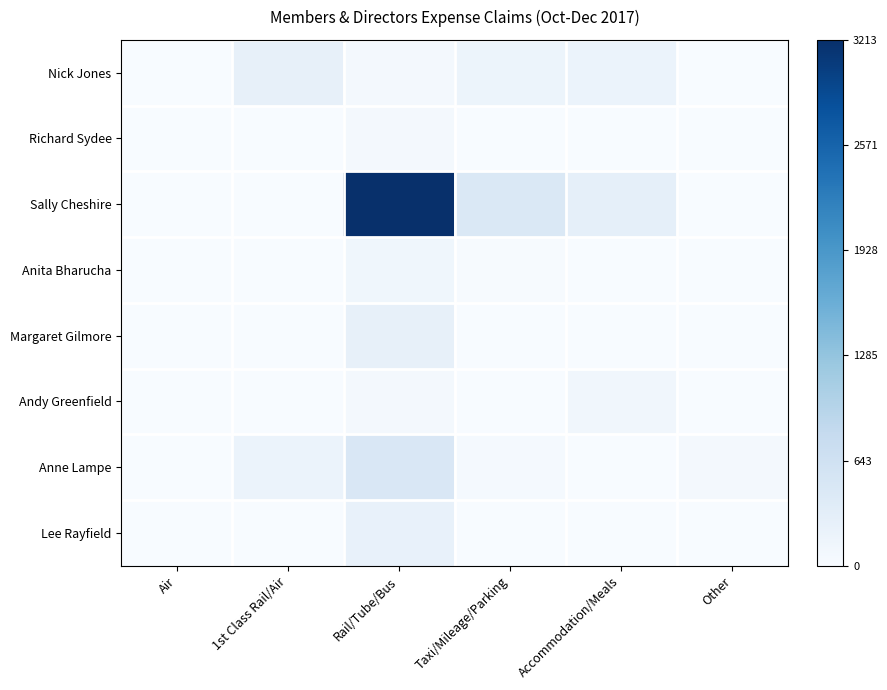

Reading left to right, extract all data points from this chart.

Nick Jones: Air=0.0	1st Class Rail/Air=0.1	Rail/Tube/Bus=0.0	Taxi/Mileage/Parking=0.1	Accommodation/Meals=0.1	Other=0.0
Richard Sydee: Air=0.0	1st Class Rail/Air=0.0	Rail/Tube/Bus=0.0	Taxi/Mileage/Parking=0.0	Accommodation/Meals=0.0	Other=0.0
Sally Cheshire: Air=0.0	1st Class Rail/Air=0.0	Rail/Tube/Bus=1.0	Taxi/Mileage/Parking=0.1	Accommodation/Meals=0.1	Other=0.0
Anita Bharucha: Air=0.0	1st Class Rail/Air=0.0	Rail/Tube/Bus=0.0	Taxi/Mileage/Parking=0.0	Accommodation/Meals=0.0	Other=0.0
Margaret Gilmore: Air=0.0	1st Class Rail/Air=0.0	Rail/Tube/Bus=0.1	Taxi/Mileage/Parking=0.0	Accommodation/Meals=0.0	Other=0.0
Andy Greenfield: Air=0.0	1st Class Rail/Air=0.0	Rail/Tube/Bus=0.0	Taxi/Mileage/Parking=0.0	Accommodation/Meals=0.0	Other=0.0
Anne Lampe: Air=0.0	1st Class Rail/Air=0.1	Rail/Tube/Bus=0.2	Taxi/Mileage/Parking=0.0	Accommodation/Meals=0.0	Other=0.0
Lee Rayfield: Air=0.0	1st Class Rail/Air=0.0	Rail/Tube/Bus=0.1	Taxi/Mileage/Parking=0.0	Accommodation/Meals=0.0	Other=0.0